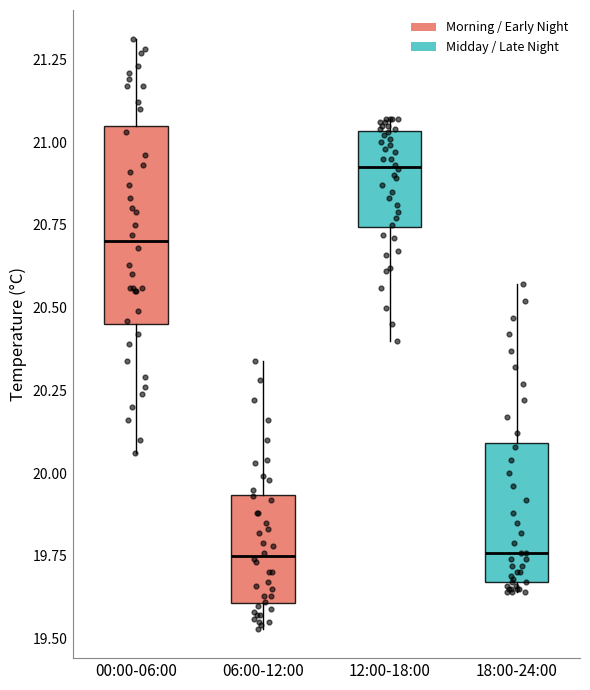

Where does the median line of the box for 06:00-12:00 sit on the y-axis? The values are not printed on the chart, so give them approximately, as read against the axis.

19.75